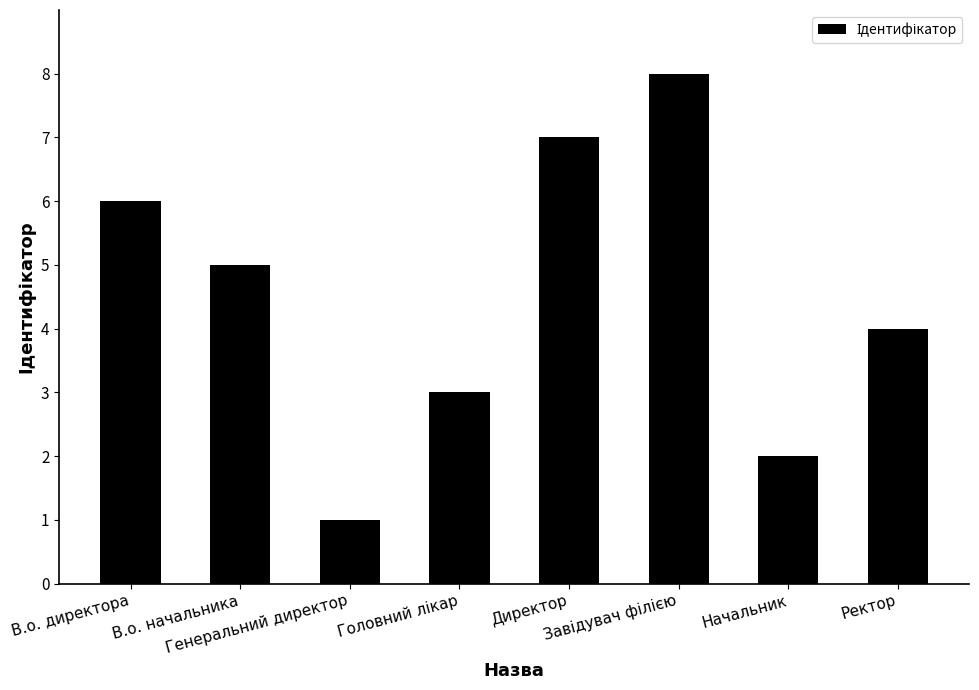

Are the bars grouped side by side (vs. stacked)?

No